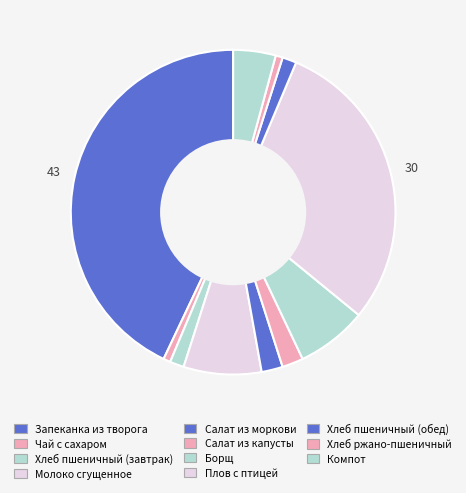

How many segments does this pie chart have?

11